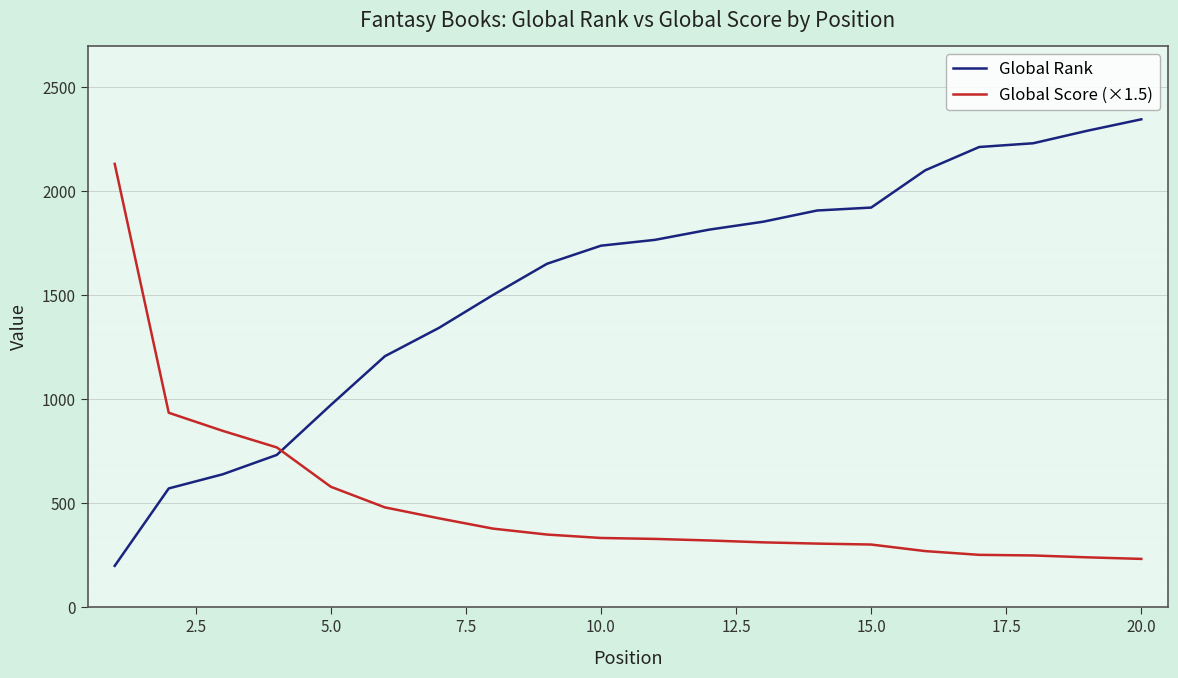

Rank the series by their average value, from highest to lowest.

Global Rank, Global Score (×1.5)